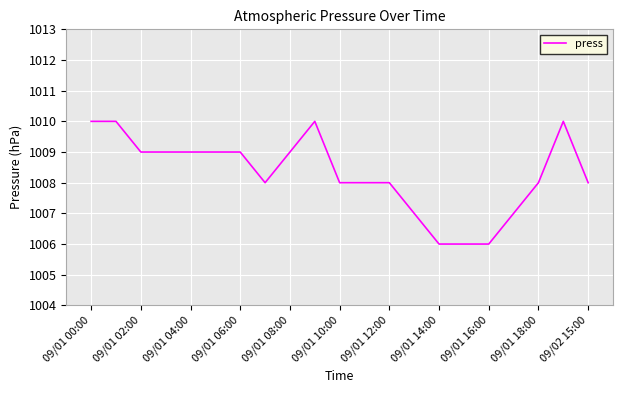

What is the difference between the maximum and minimum values?

4